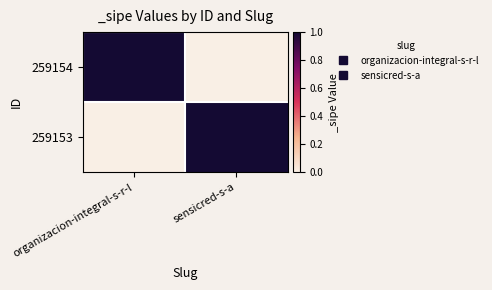

At which category does the chart reach its peak across all series?

organizacion-integral-s-r-l